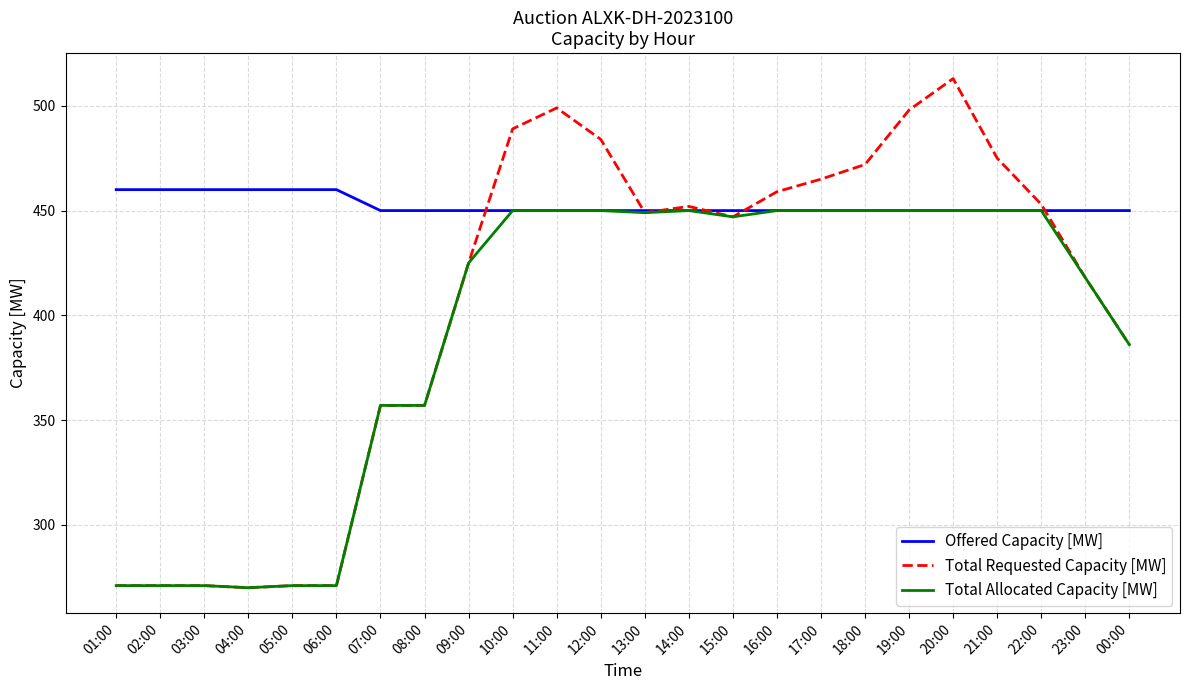

True or false: Total Requested Capacity [MW] has a value of 449 at 13:00.

True